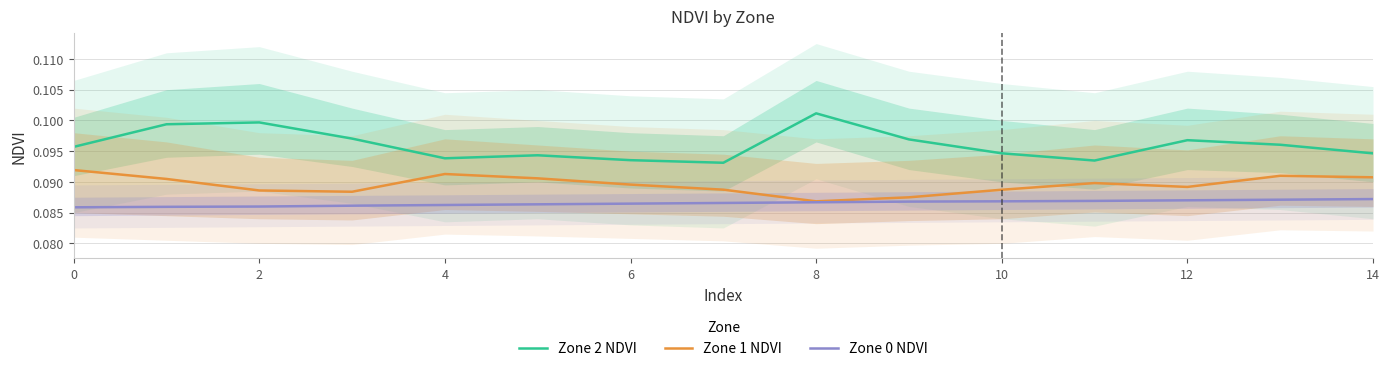

List the series in order of their overall mean, lowest first.

Zone 0 NDVI, Zone 1 NDVI, Zone 2 NDVI